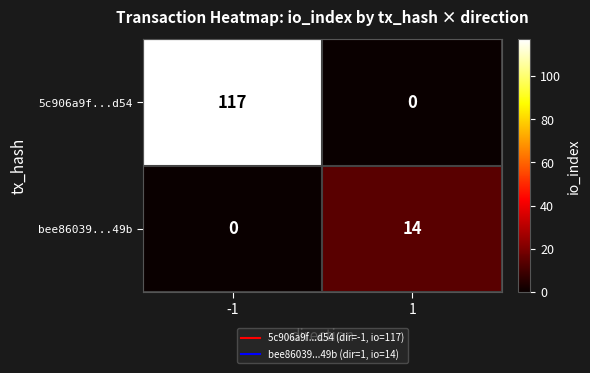

What is the highest value of the 5c906a9f...d54 series?

117